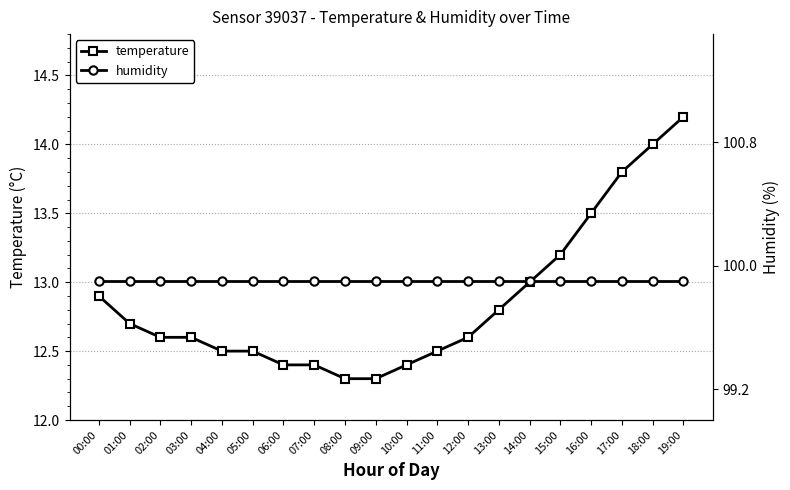

Is it true that humidity equals 99.9 at 02:00?

True